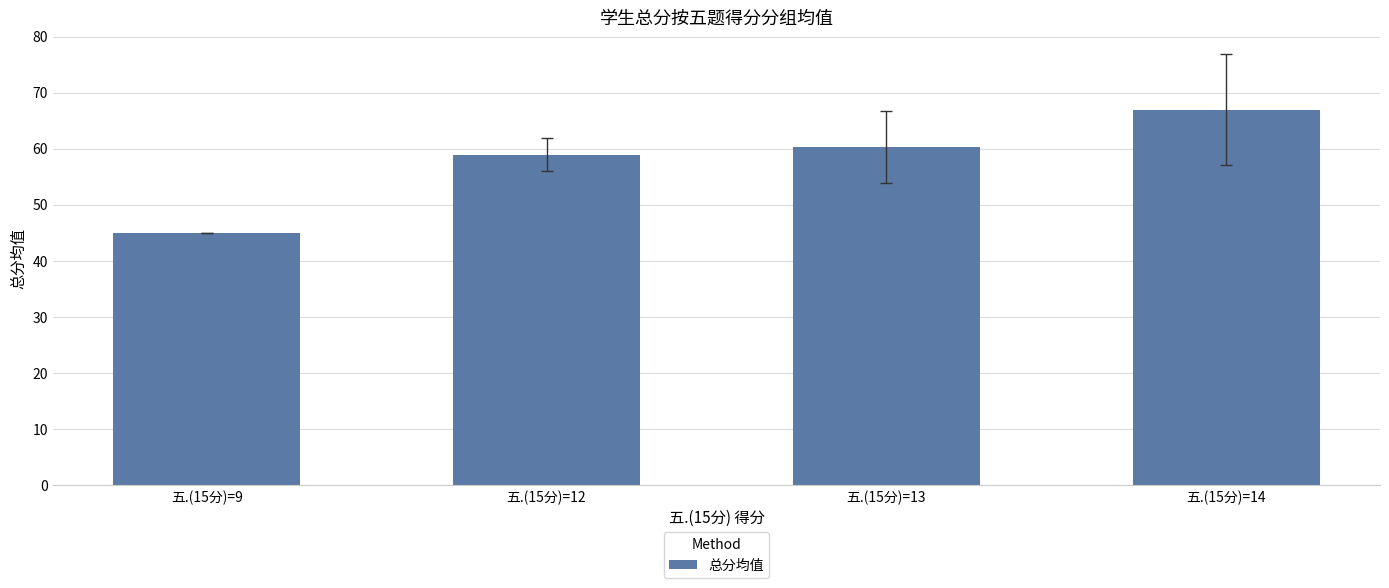

What is the difference between the maximum and second lowest values?

8.0